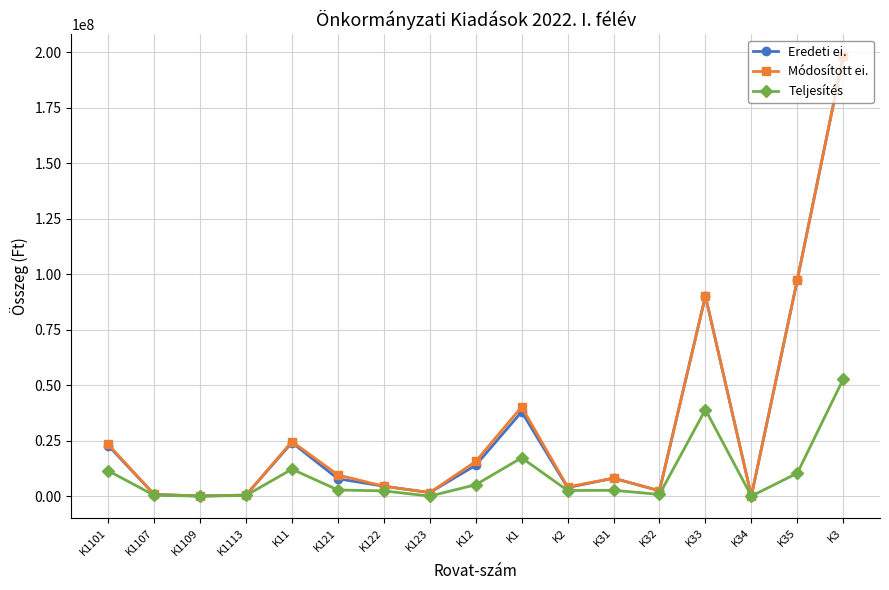

Where is Teljesítés nearest to the value 26358385?

K1